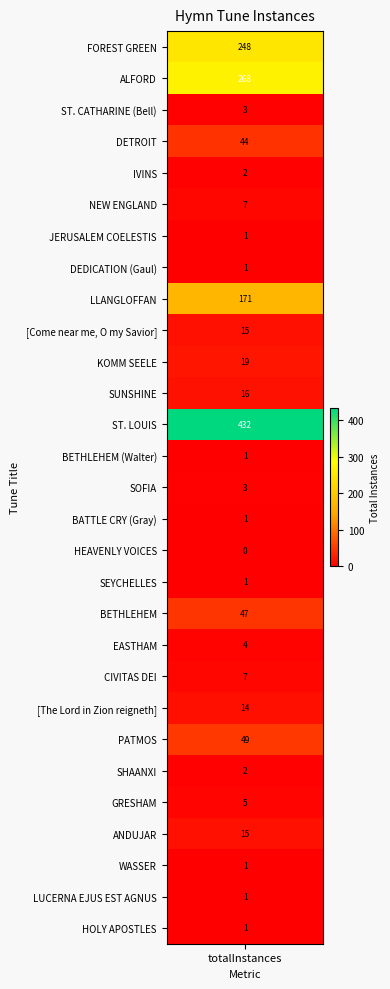

List the labels in order of value, largest first.

ST. LOUIS, ALFORD, FOREST GREEN, LLANGLOFFAN, PATMOS, BETHLEHEM, DETROIT, KOMM SEELE, SUNSHINE, [Come near me, O my Savior], ANDUJAR, [The Lord in Zion reigneth], NEW ENGLAND, CIVITAS DEI, GRESHAM, EASTHAM, ST. CATHARINE (Bell), SOFIA, IVINS, SHAANXI, JERUSALEM COELESTIS, DEDICATION (Gaul), BETHLEHEM (Walter), BATTLE CRY (Gray), SEYCHELLES, WASSER, LUCERNA EJUS EST AGNUS, HOLY APOSTLES, HEAVENLY VOICES